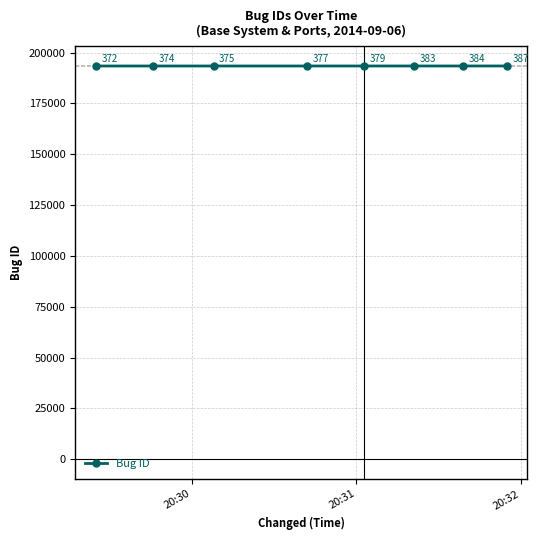

True or false: there are more than 0 points higher than both neighbors.

False